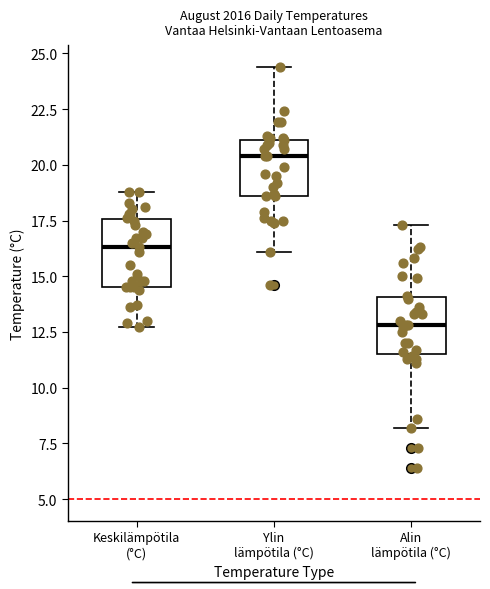

Where is the upper edge of the box for Keskilämpötila (°C) on the y-axis? The values are not printed on the chart, so give them approximately, as read against the axis.

17.5